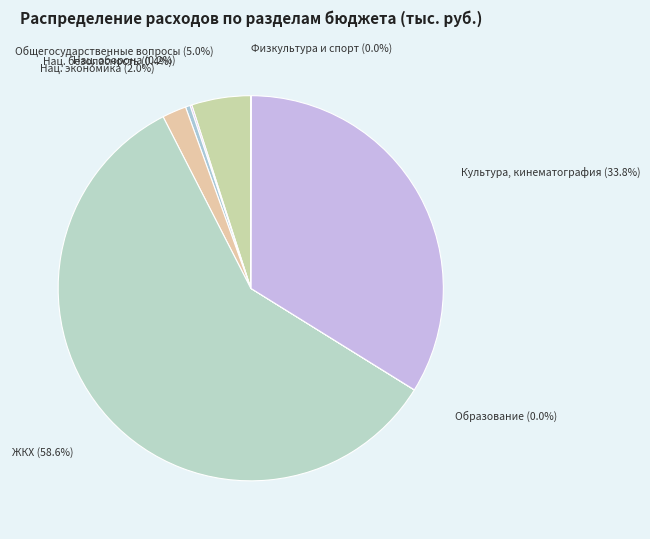

What is the largest slice in the pie chart?

ЖКХ